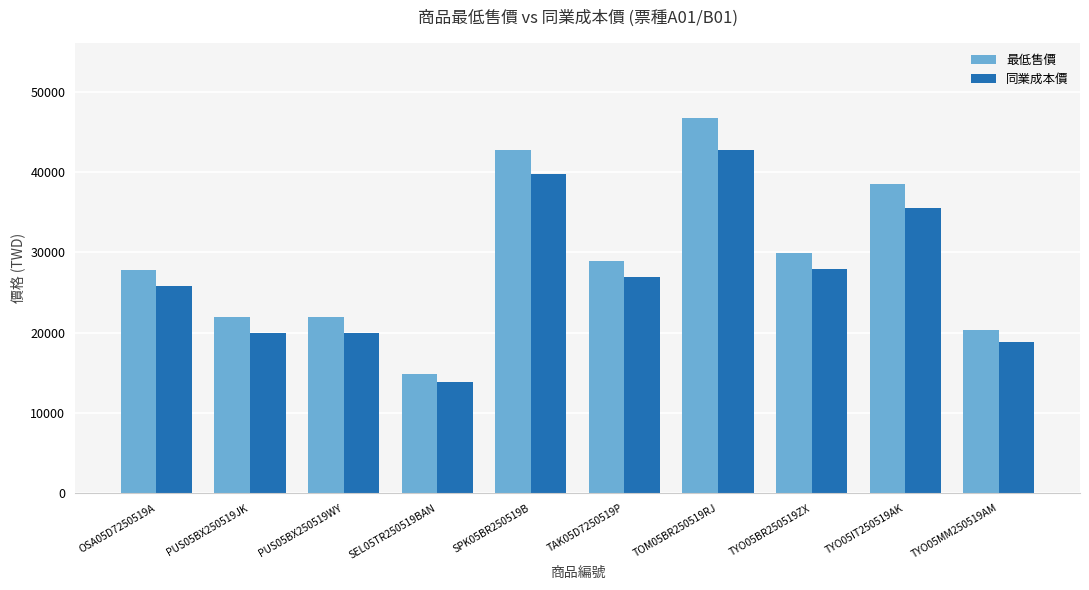

True or false: 同業成本價 has a value of 7384 at OSA05D7250519A.

False